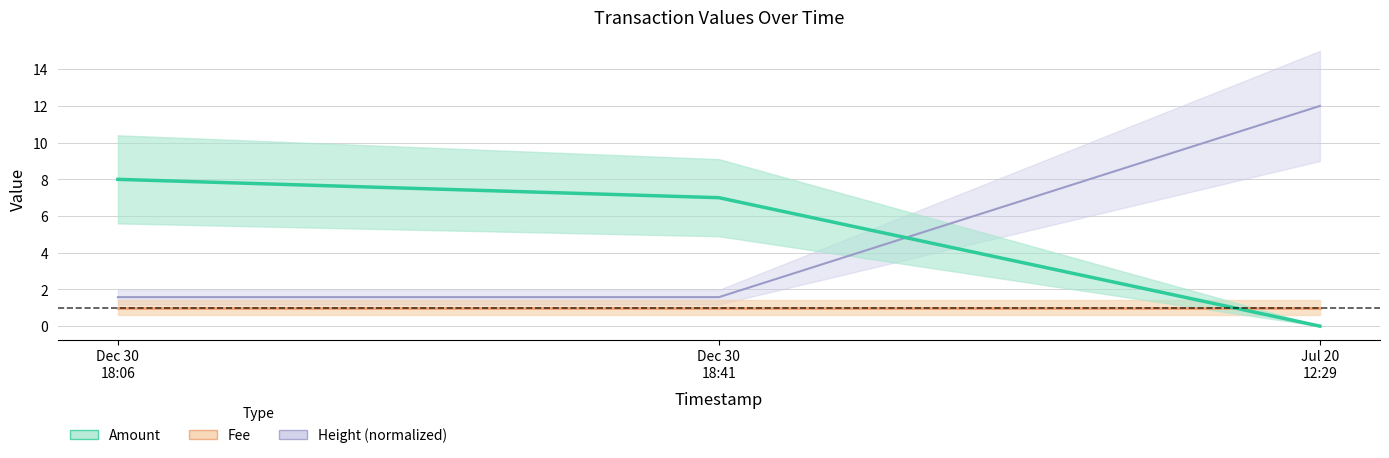

What is the average value of the Height series?

5.1